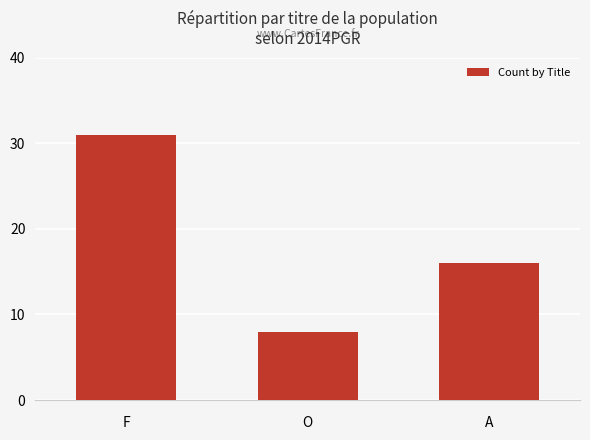

Read the value at F, to the nearest 5.

30